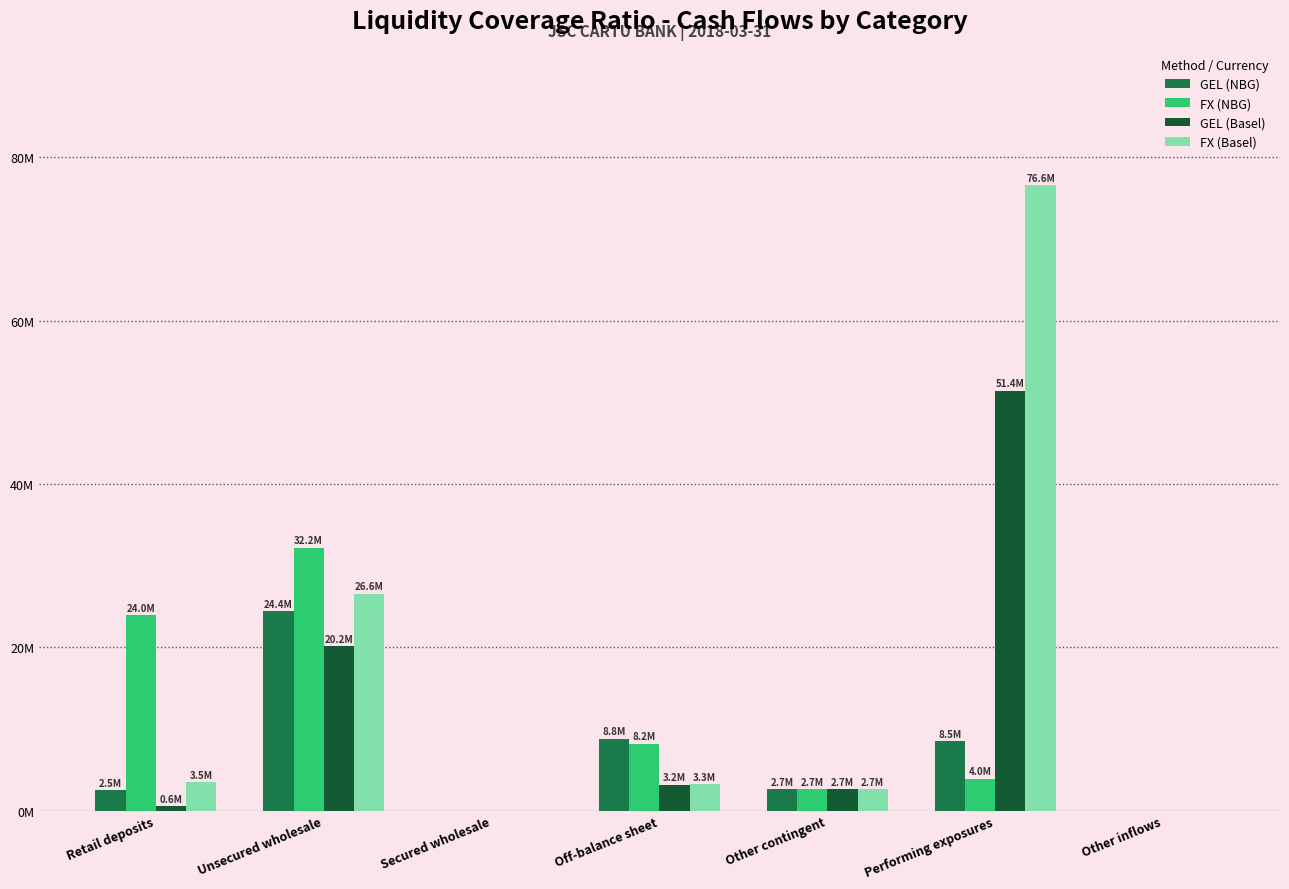

What are all the series names shown in the legend?

GEL (NBG), FX (NBG), GEL (Basel), FX (Basel)